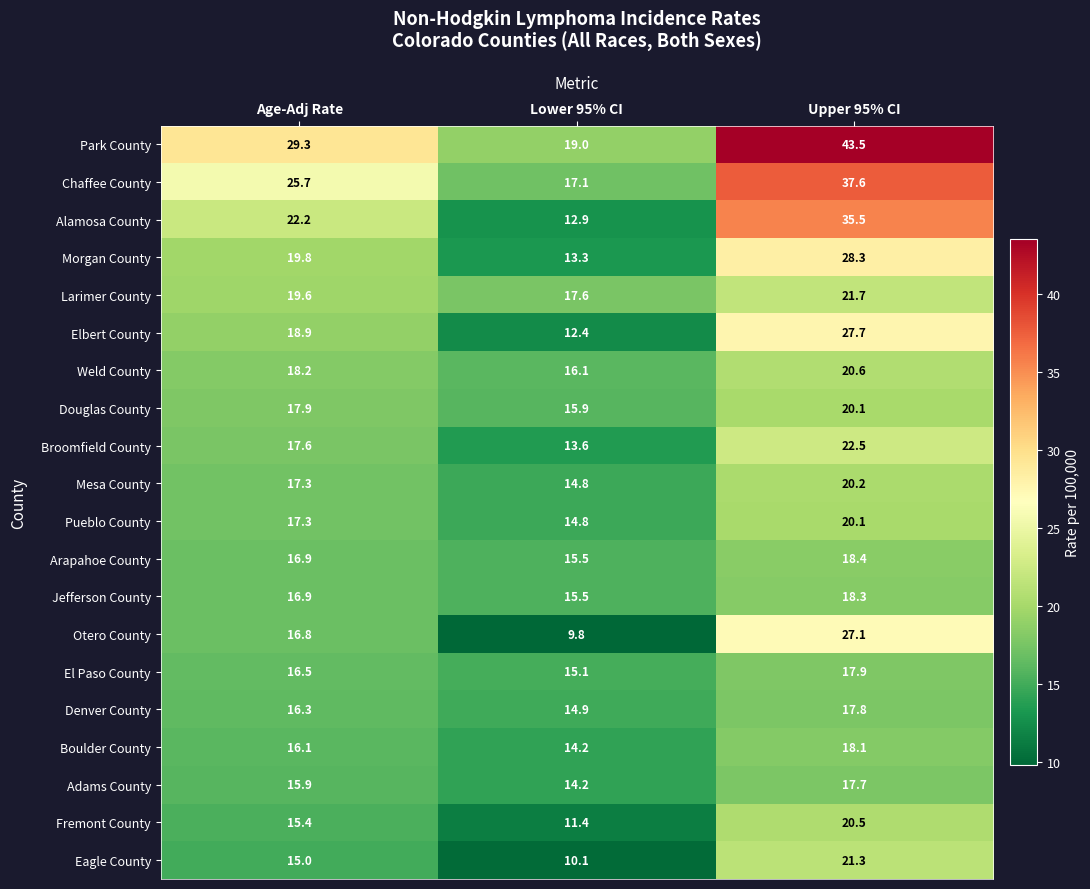

What is the total value across all series at Age-Adj Rate?

369.6